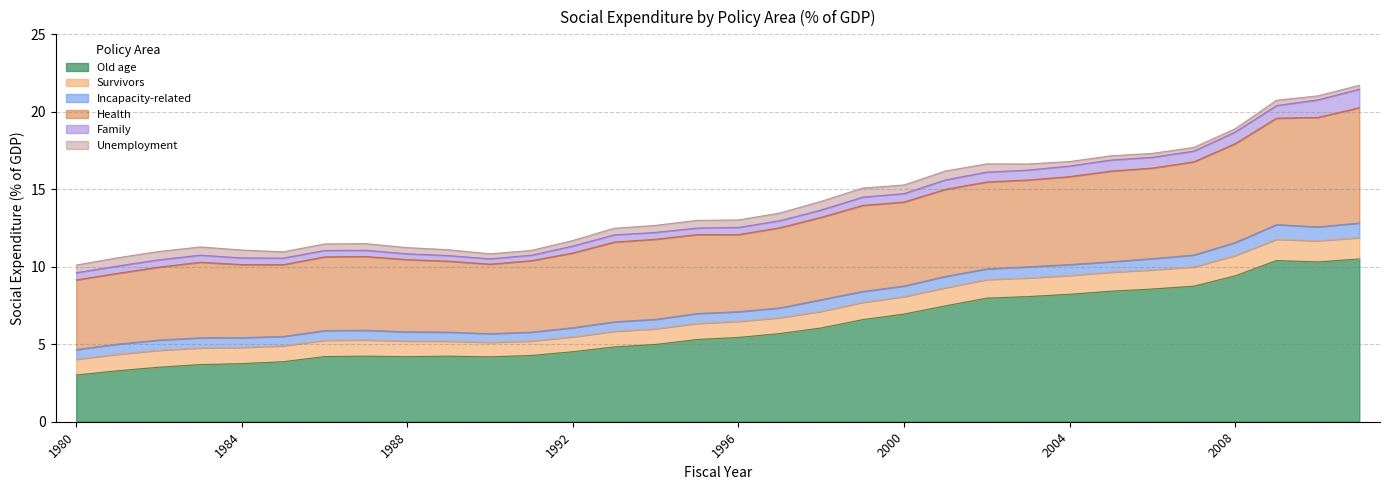

Count the number of data series in this chart.

6